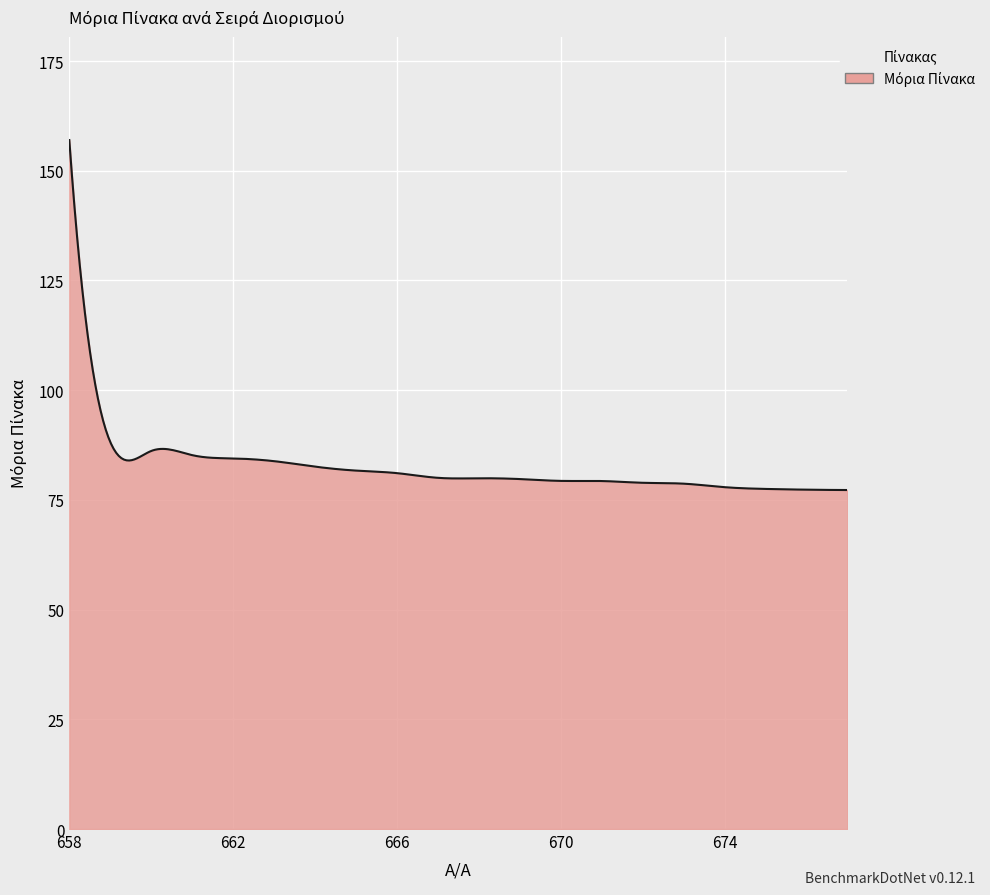

What is the greatest value displayed?

157.0